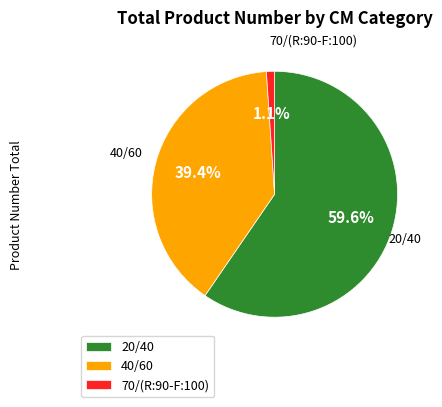

Which category has the smallest portion of the pie?

70/(R:90-F:100)